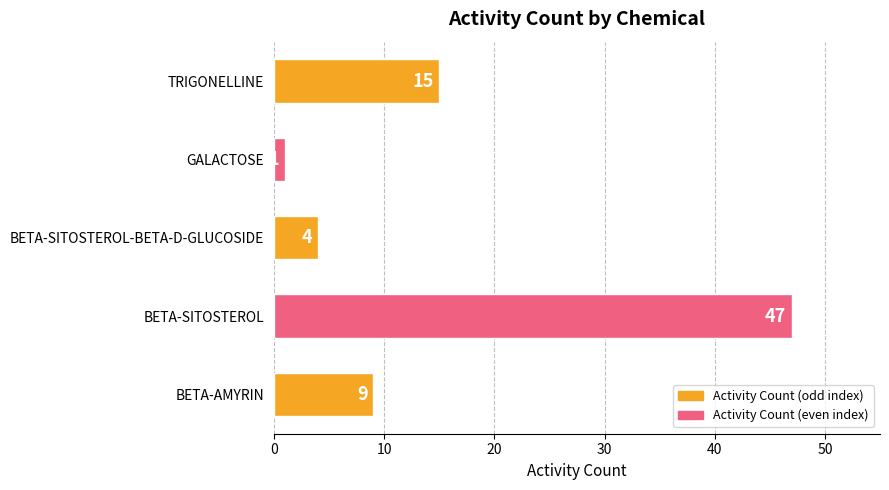

How many values are below 9?

2